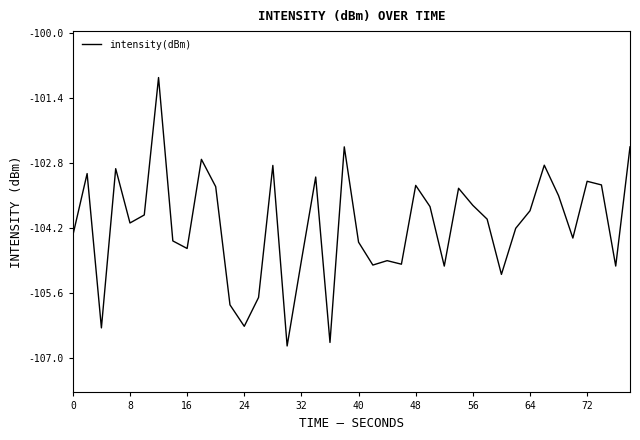

What is the greatest value displayed?

-101.0